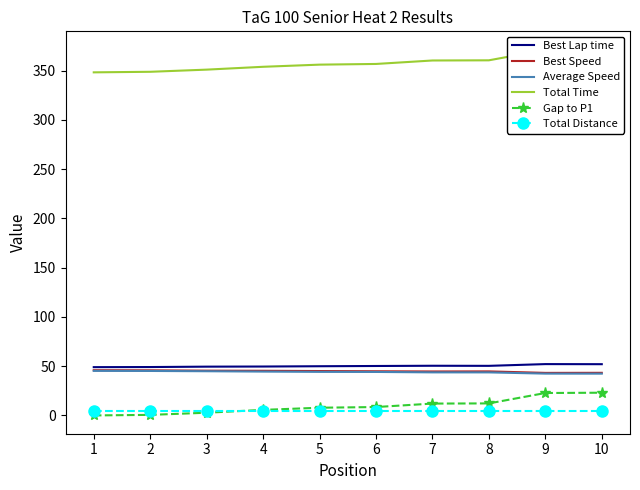

At which label does Average Speed first exceed 44?

1